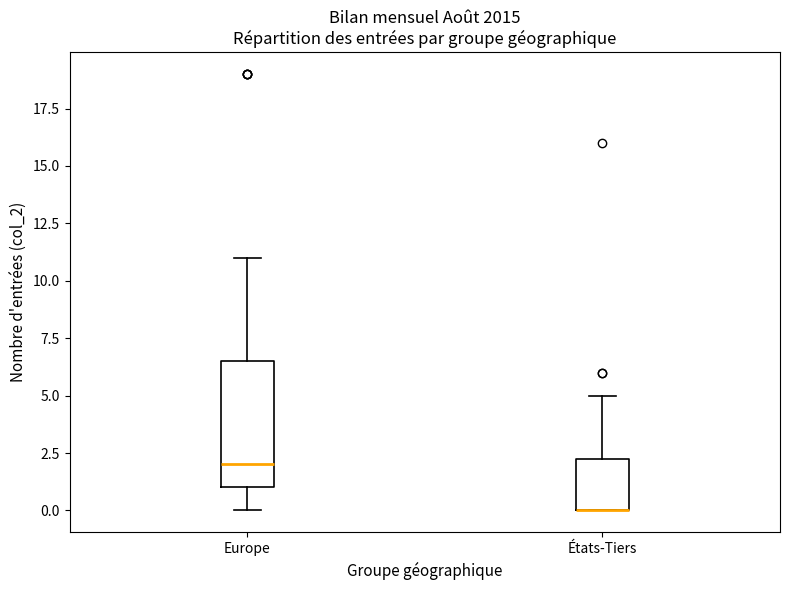

Reading left to right, read every box against the y-axis: the position of its median line, the range the box covers, and the ends of its whiskers. The values are not printed on the chart, so give them approximately, as read against the axis.

Europe: median 2.0, box 1.0 to 6.5, whiskers 0.0 to 11.0
États-Tiers: median 0.0 (drawn on the box's lower edge), box 0.0 to 2.5, whiskers 0.0 to 5.0